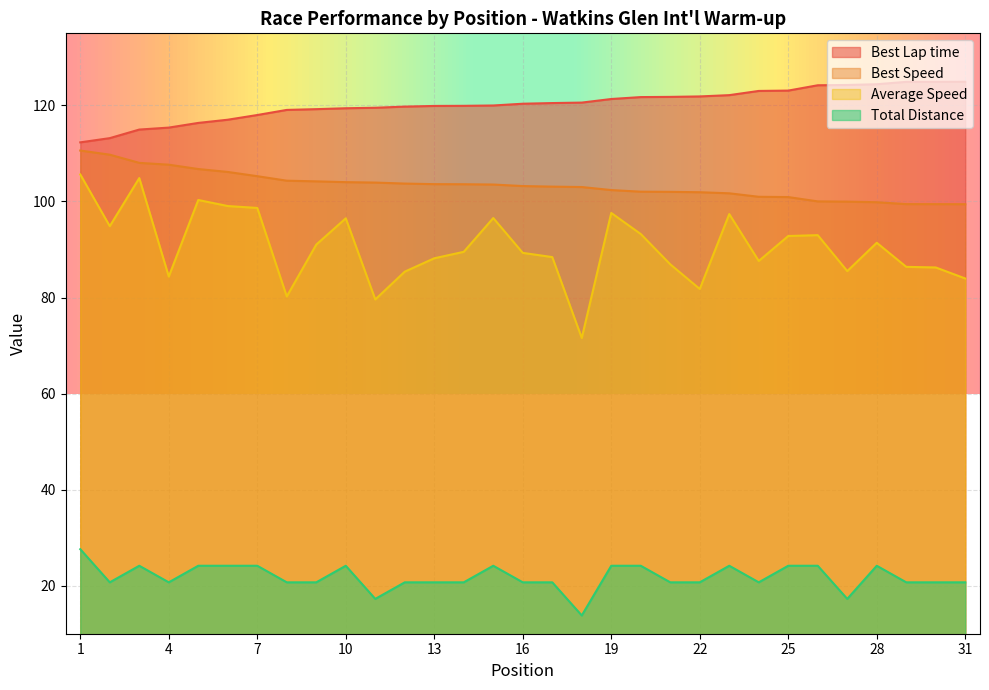

True or false: Average Speed has a value of 60.8 at 5.

False